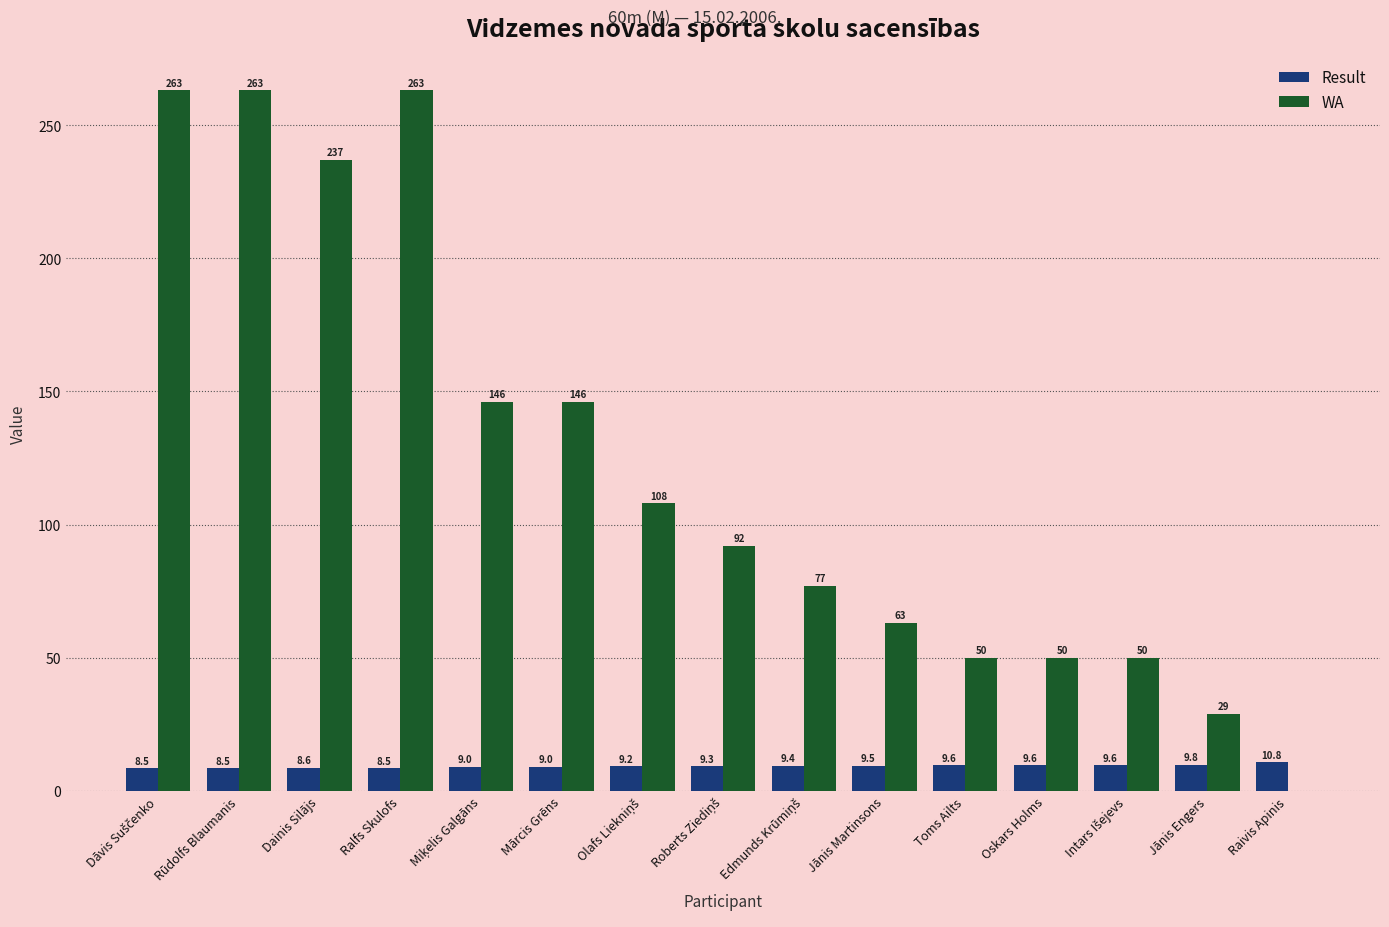

Is it true that WA equals 24.3 at Toms Ailts?

False